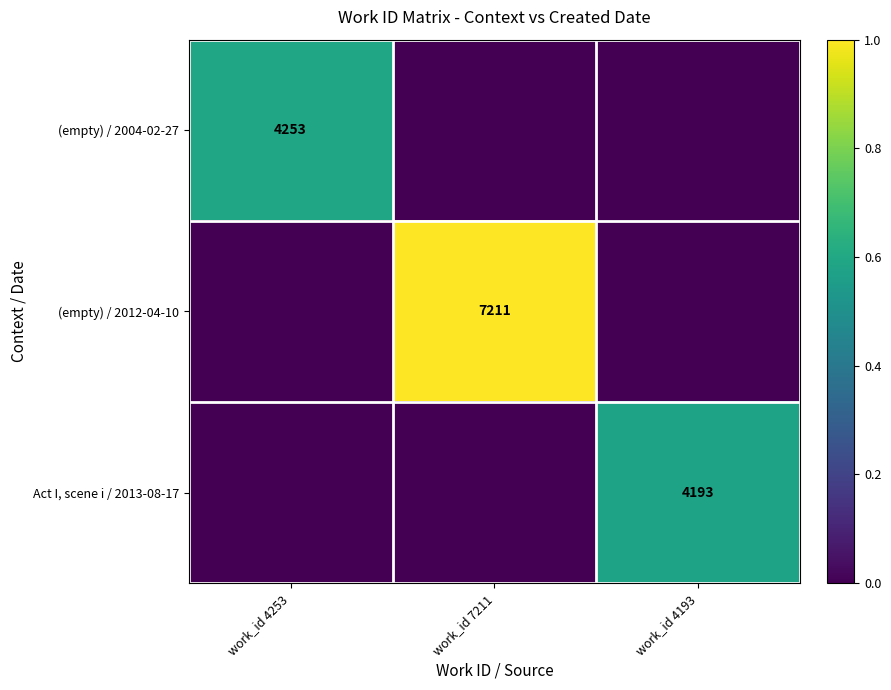

How many distinct data groups are displayed?

3